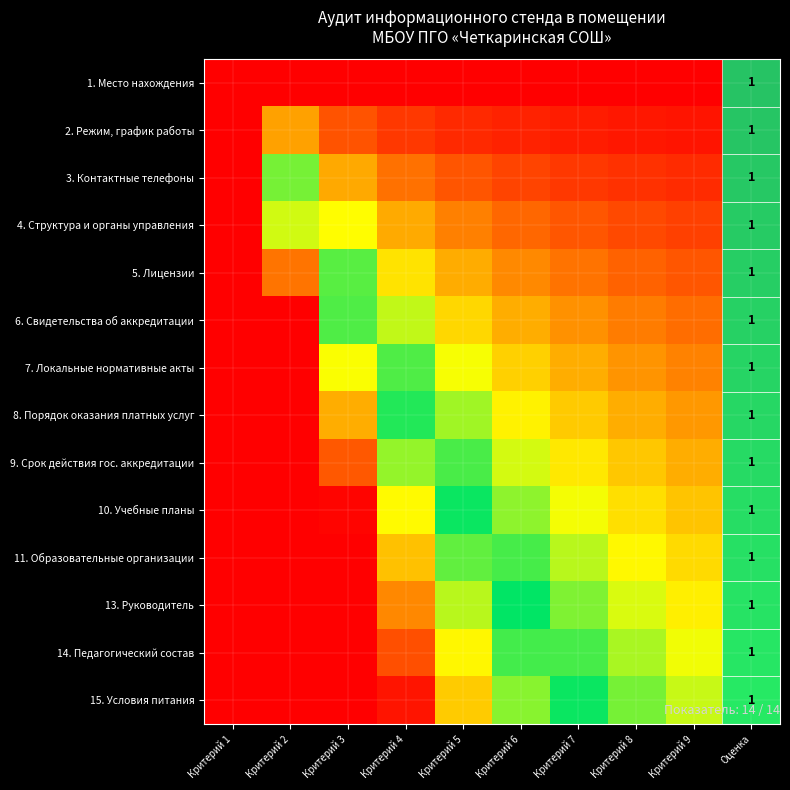

At how many categories does at least one series exceed 60?

1